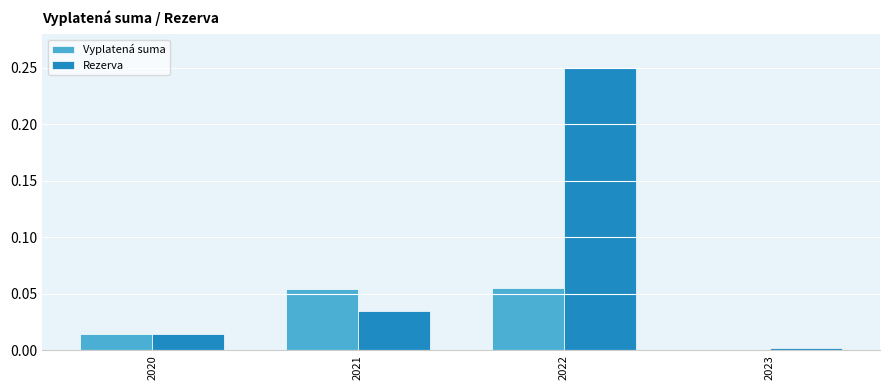

Is it true that Rezerva equals 0.0 at 2023?

True